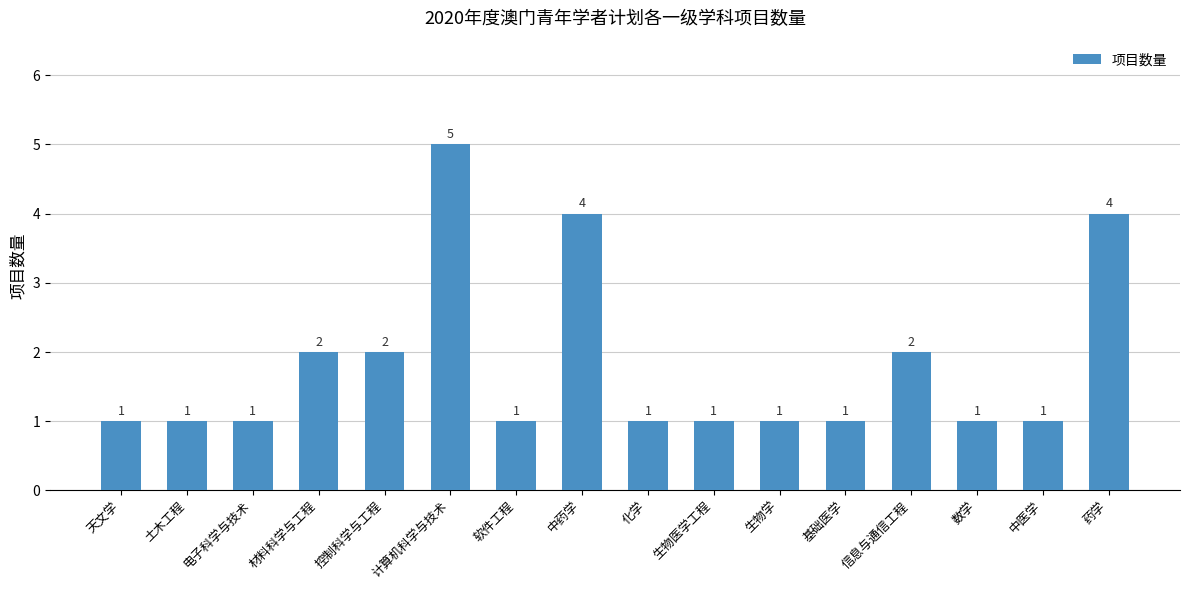

What is the difference between the maximum and minimum values?

4